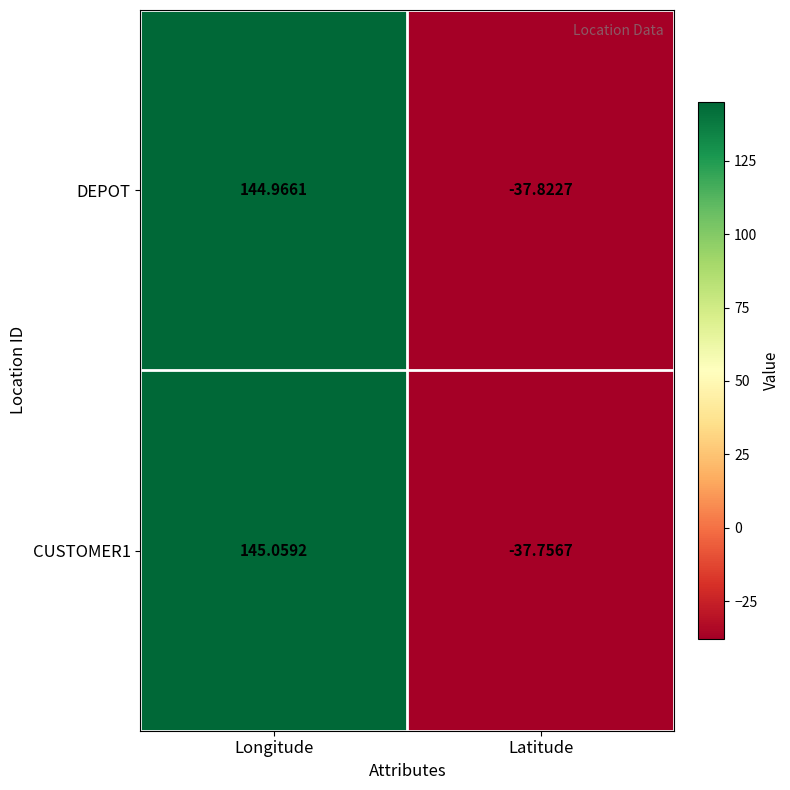

How many values in DEPOT are above zero?

1